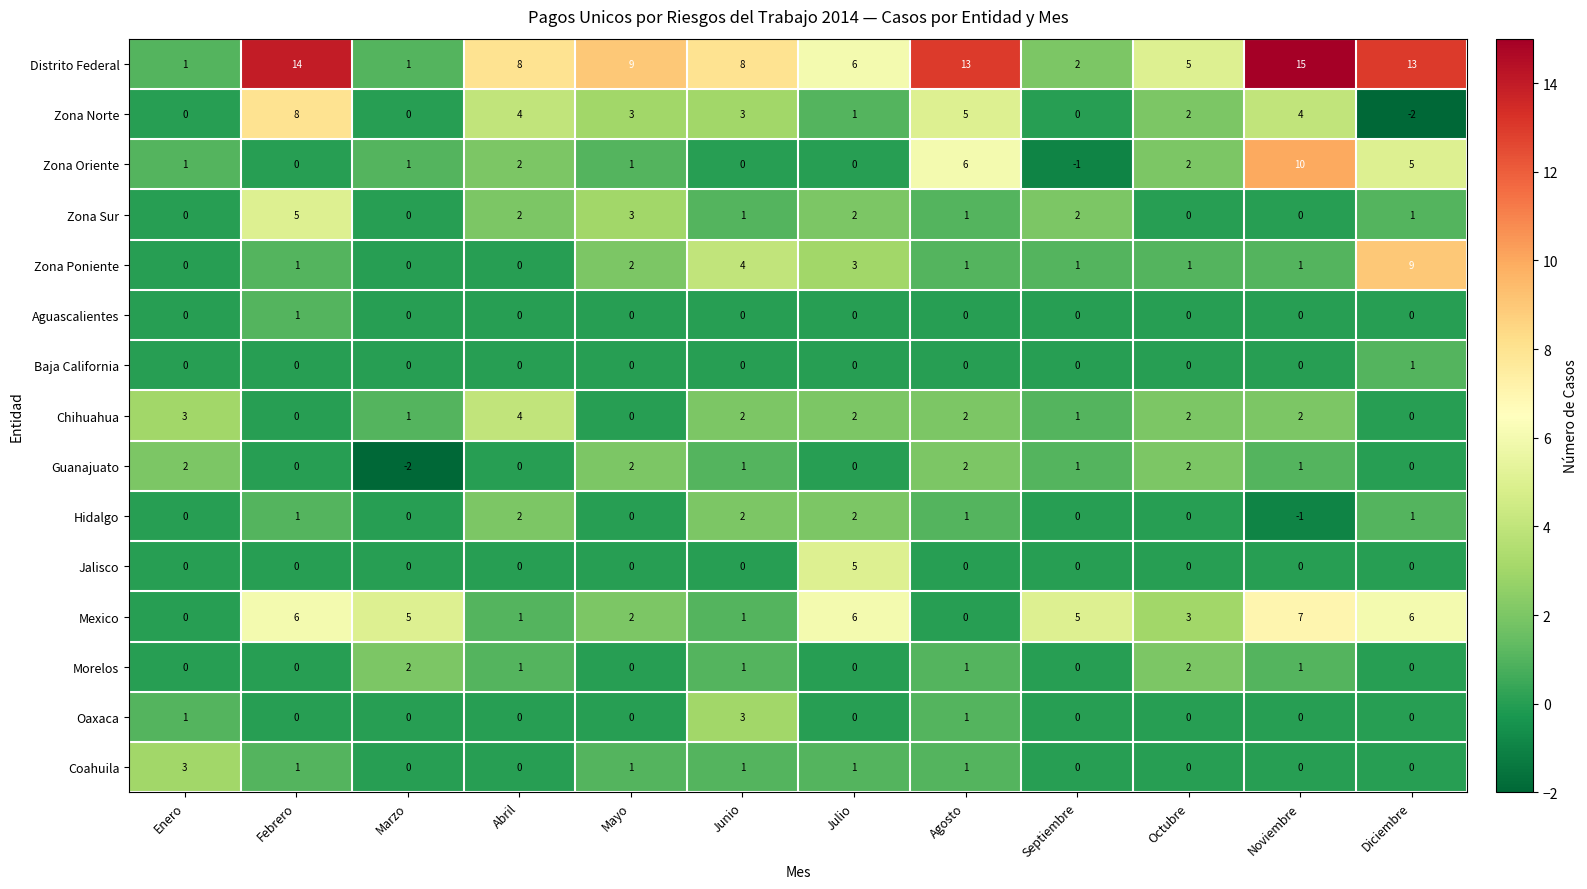

What is the maximum value shown in the chart?

15